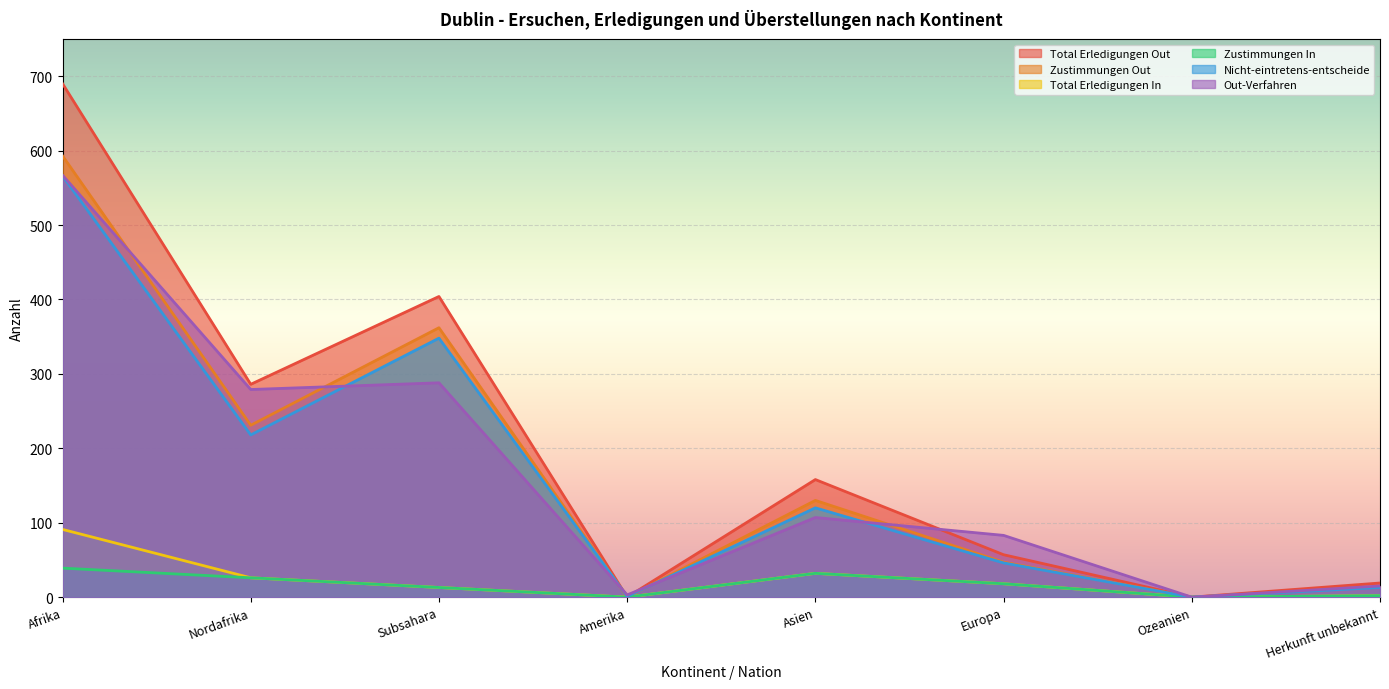

How many series are shown in this chart?

6